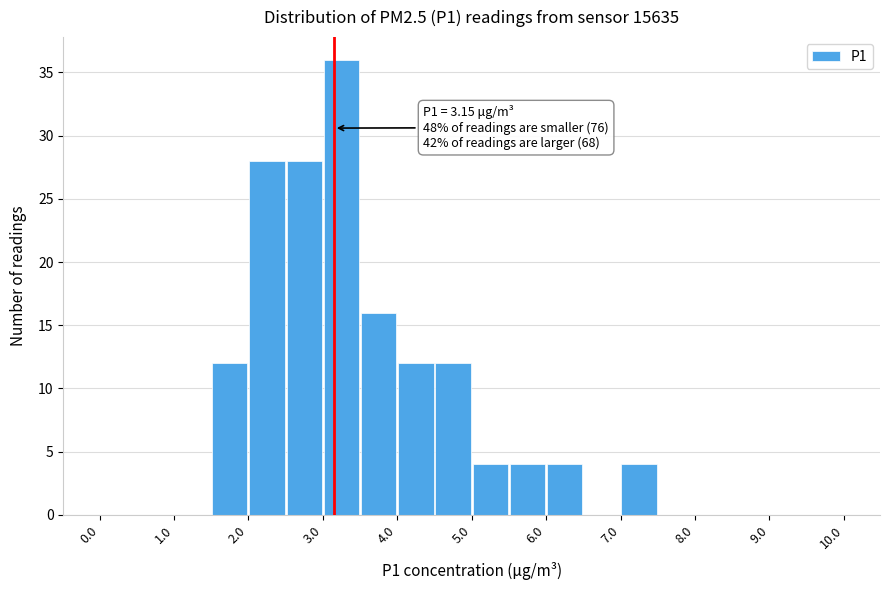

Which range on the x-axis has the tallest bar?

3.0 to 3.5